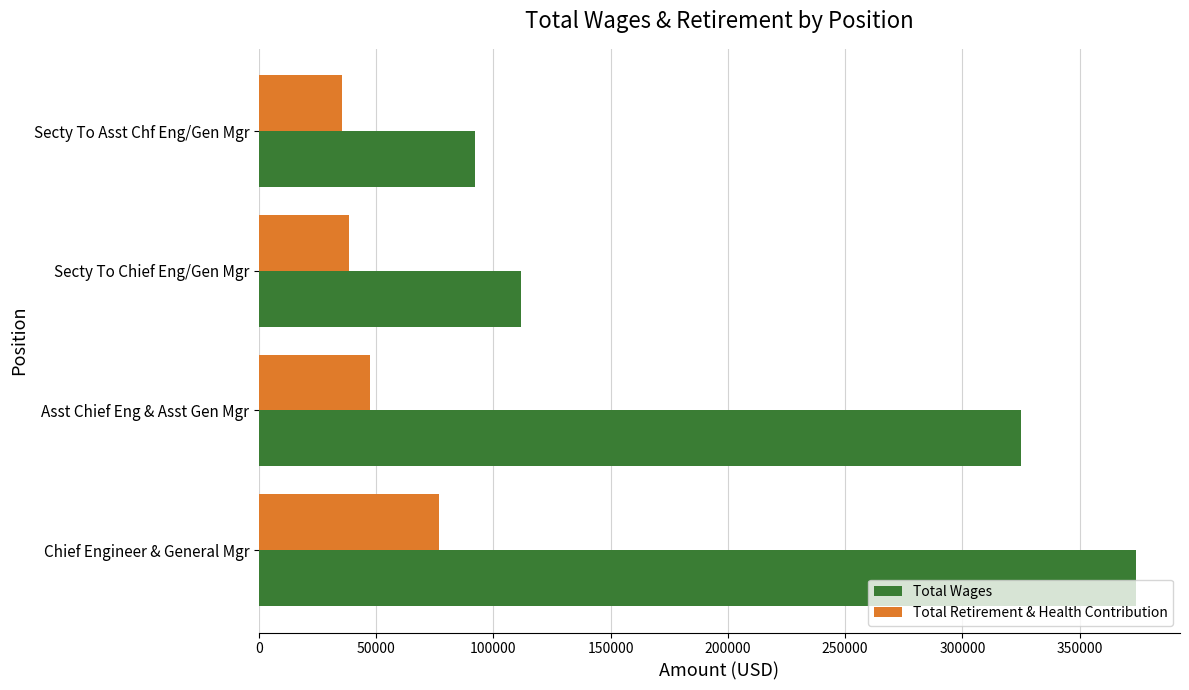

What is the average value of the Total Wages series?

225723